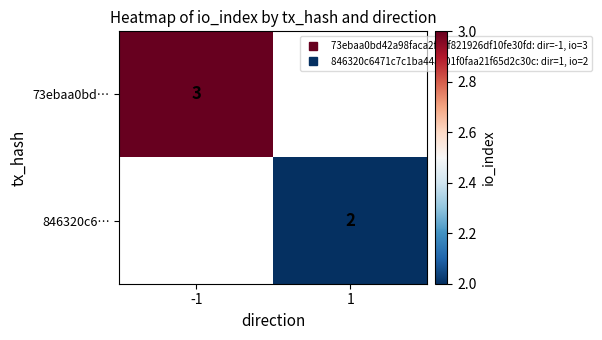

The value of 846320c6… at 1 is 2.0. True or false?

True